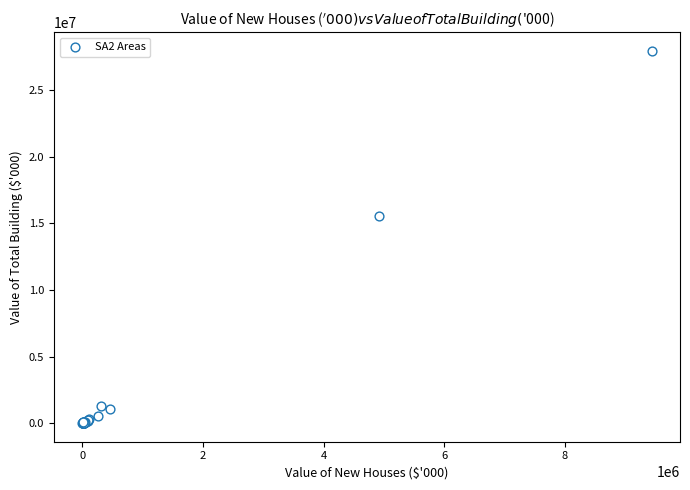

What Y value in the scatter plot is closest to 13972096?

15529662.5